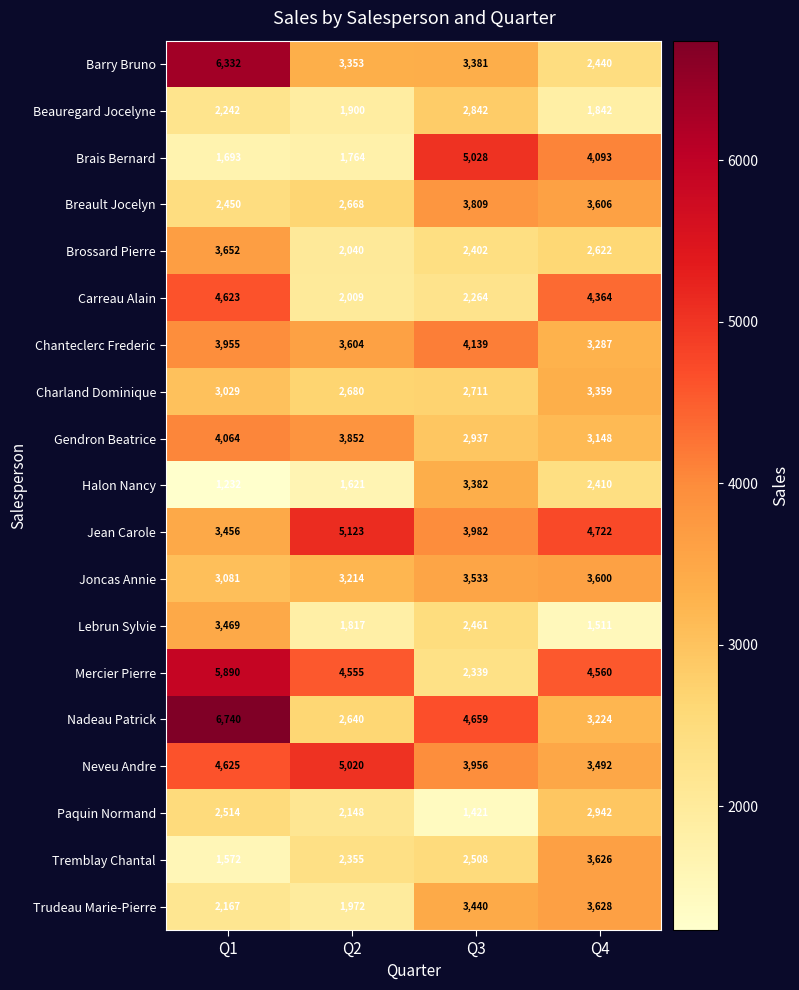

What is the difference between the maximum and minimum values in the Trudeau Marie-Pierre series?

1656